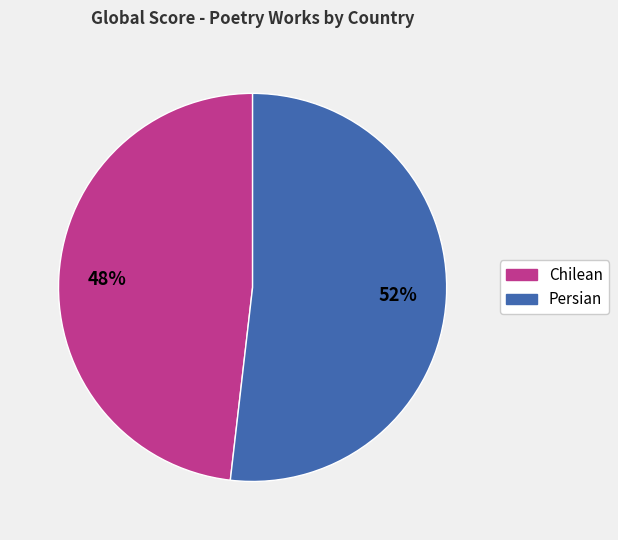

What is the largest slice in the pie chart?

Persian